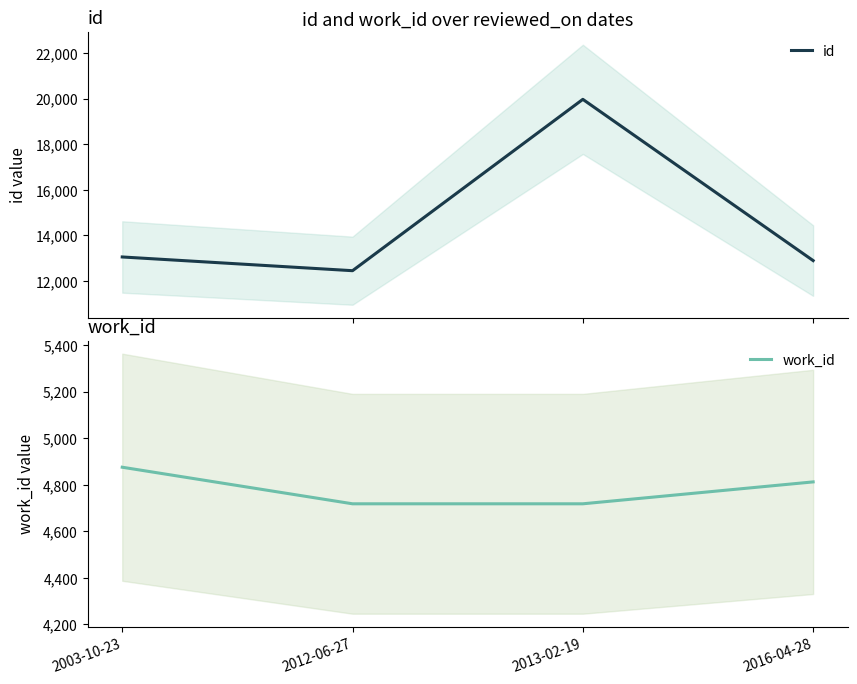

The work_id series shows 2920 at 2012-06-27. True or false?

False